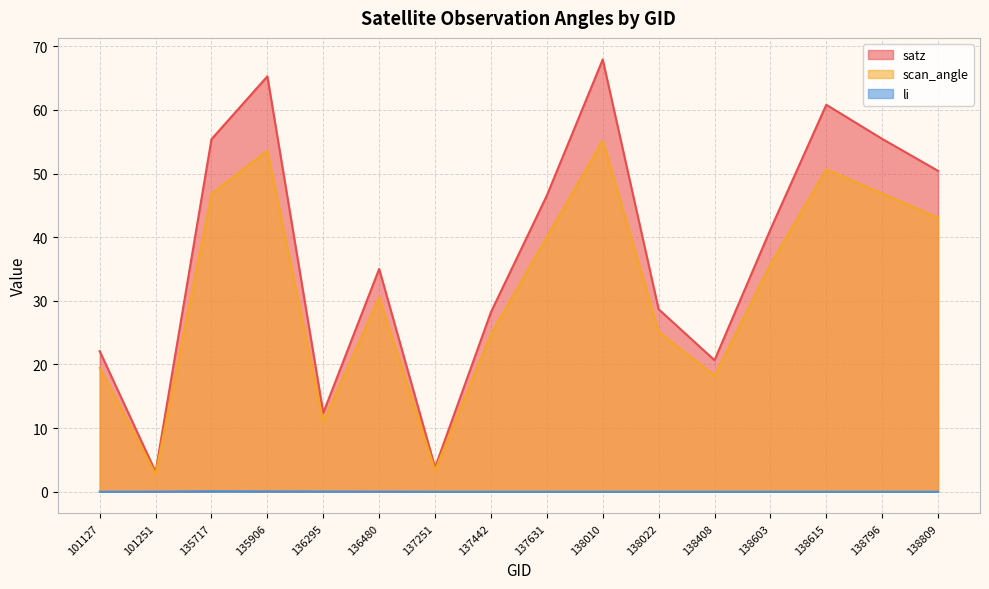

What is the difference between the second highest and second lowest values in the satz series?

61.4